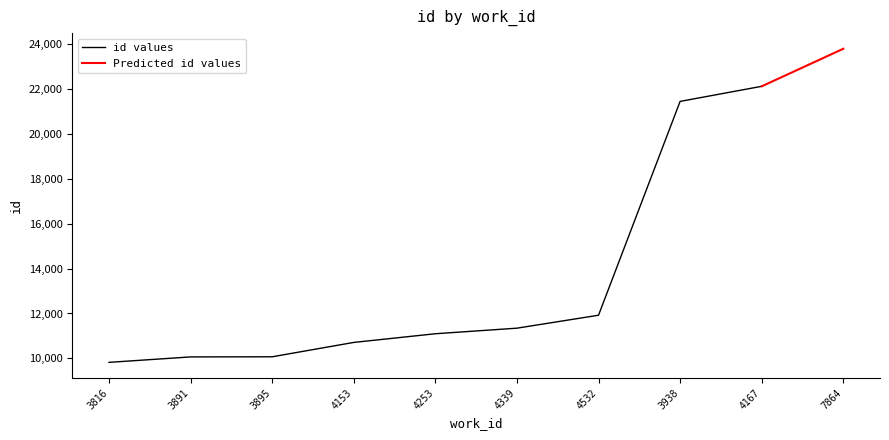

Where is the data nearest to the value 16801?

3938